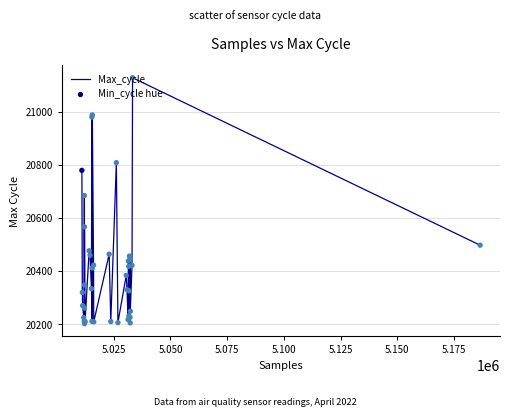

What is the maximum value shown in the chart?

21129